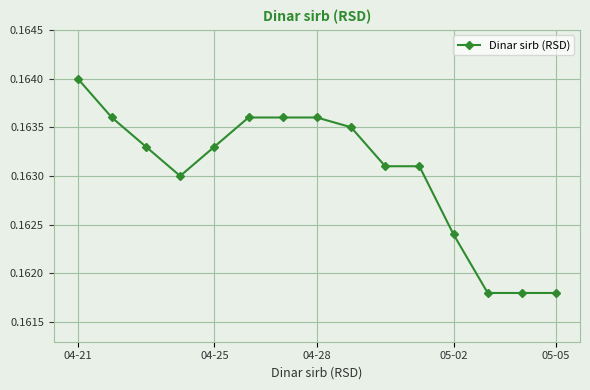

Count the values in the range 0 to 1.

15